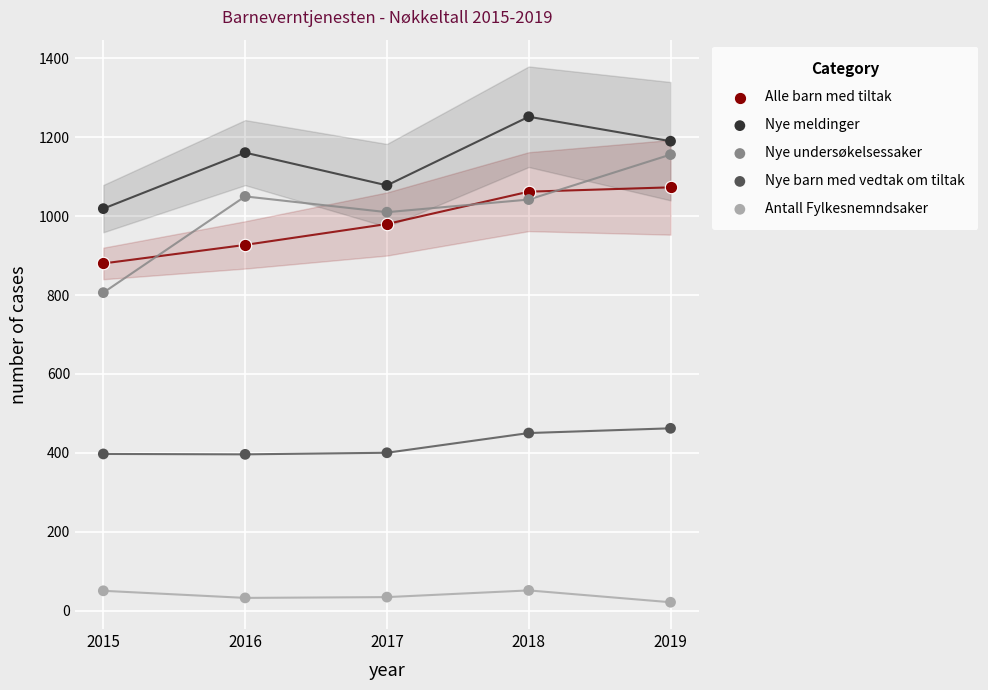

Across all data points, what is the range of Y values (max minus min)?

1231